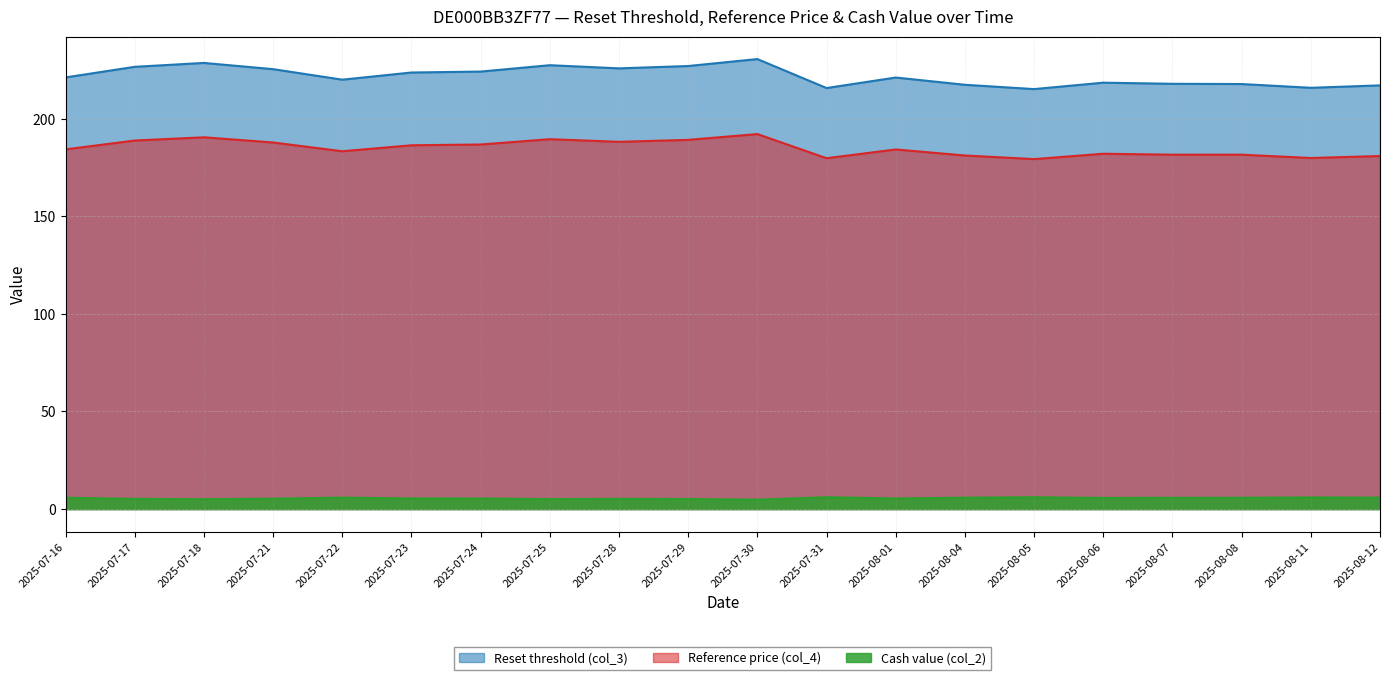

True or false: Cash value (col_2) has more than 2 points higher than both neighbors.

True